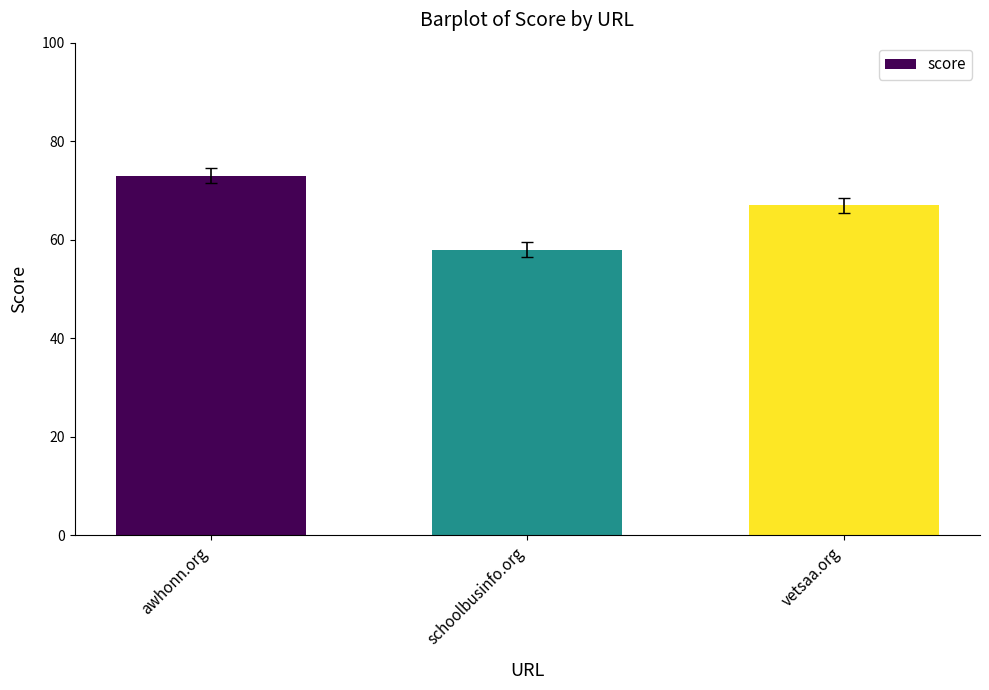

The chart shows a value of 73 at awhonn.org. True or false?

True